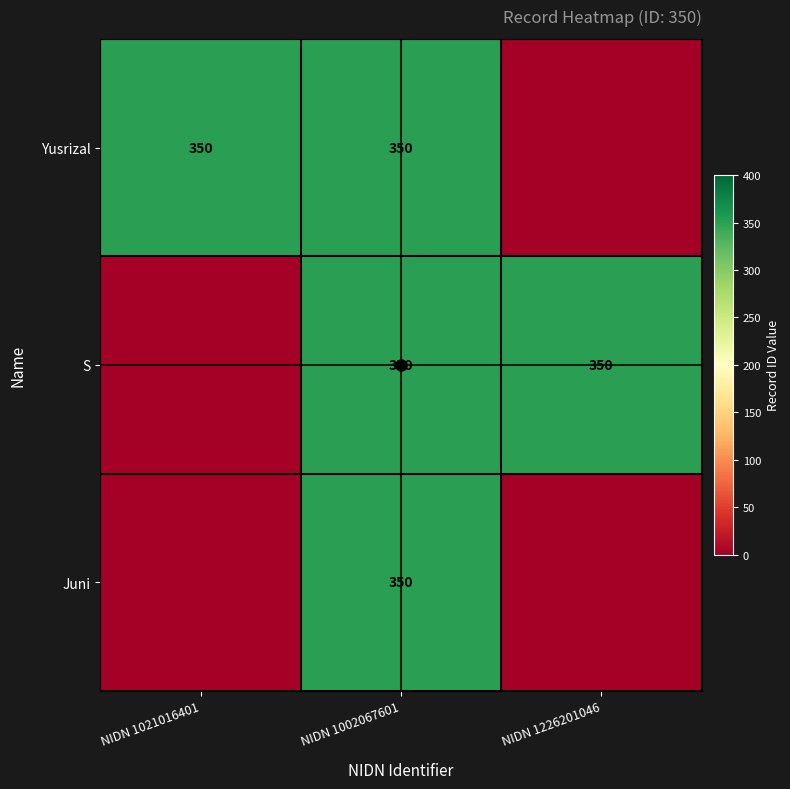

At which label does Juni reach its peak?

NIDN 1002067601